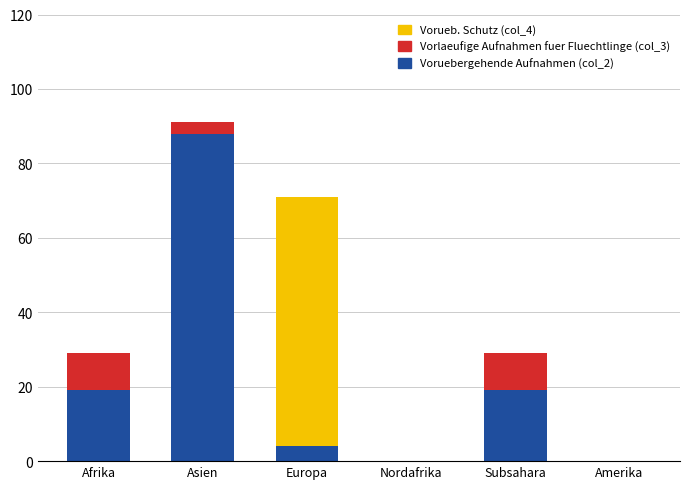

How many categories are shown in the chart?

6